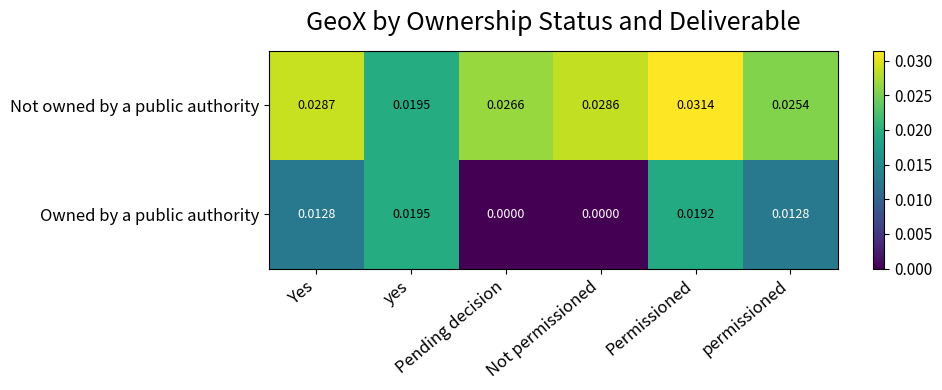

At how many categories does at least one series exceed 0?

6